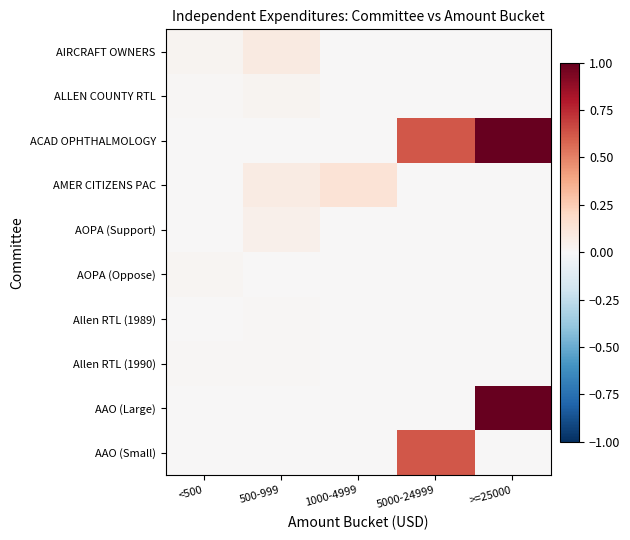

At how many categories does at least one series exceed 0?

5